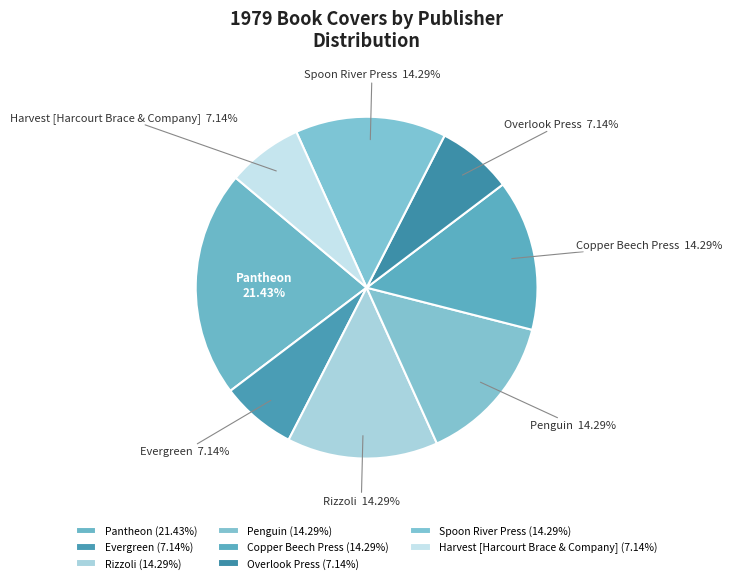

Is there a majority slice in this chart?

No